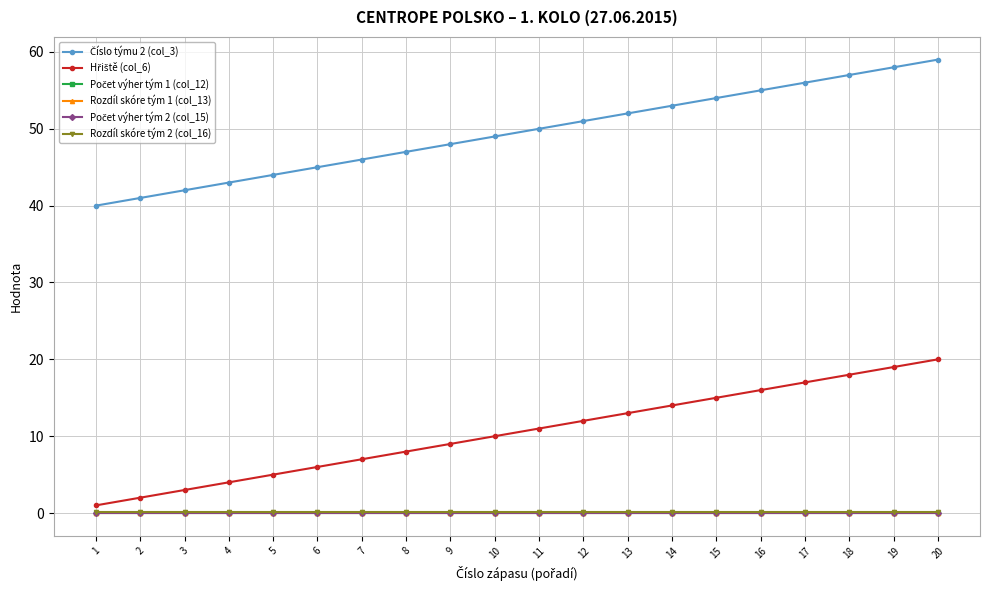

At which category does the chart reach its peak across all series?

20